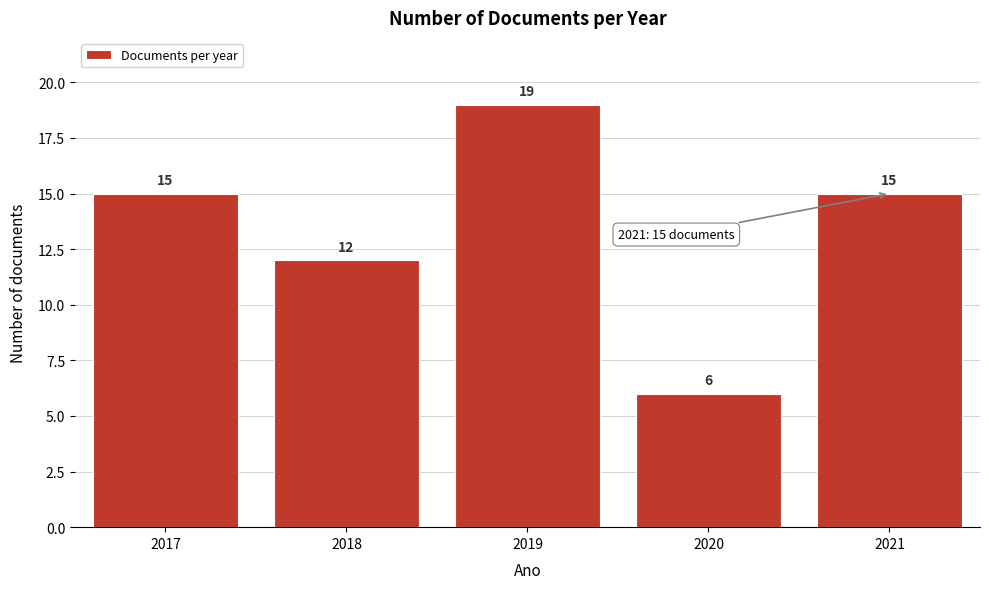

Reading left to right, transcribe all the data shown in this chart.

15	12	19	6	15